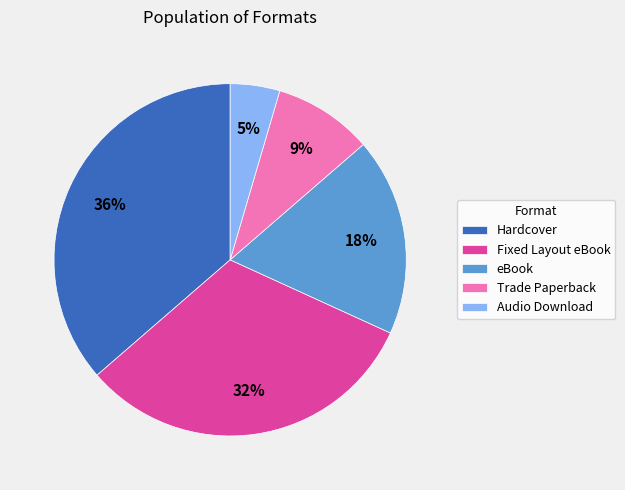

To the nearest percent, what portion does Hardcover represent?

36%